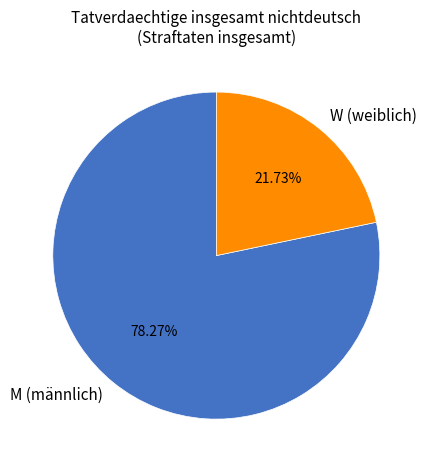

Which slice is the largest?

M (männlich)